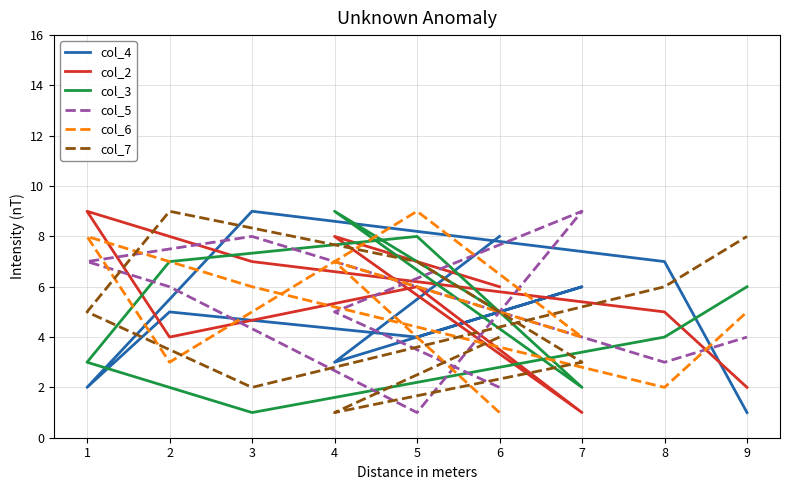

What is the difference between the maximum and minimum values in the col_2 series?

8